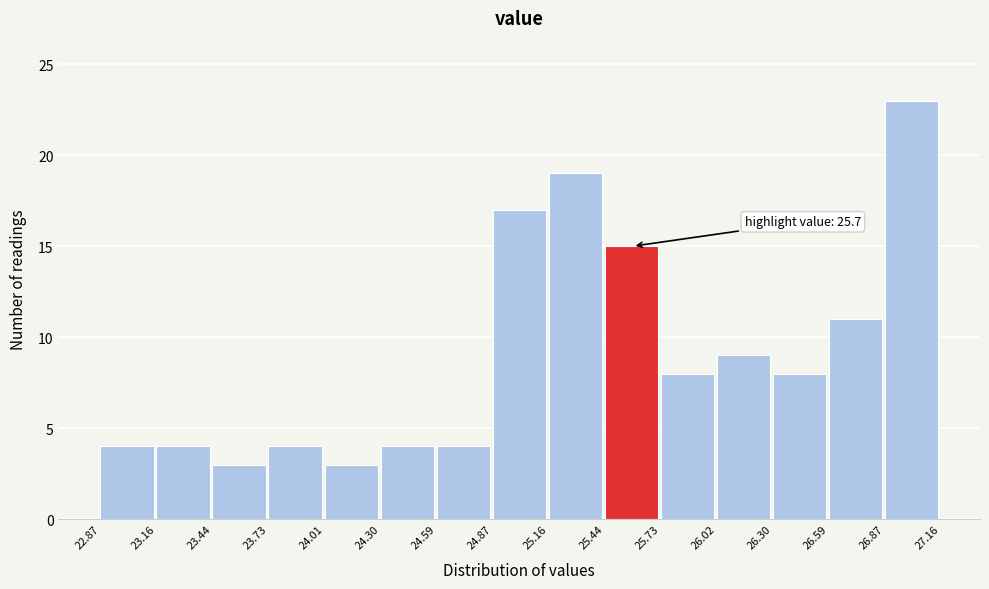

Over which range of the x-axis is the bar tallest?

26.87 to 27.16